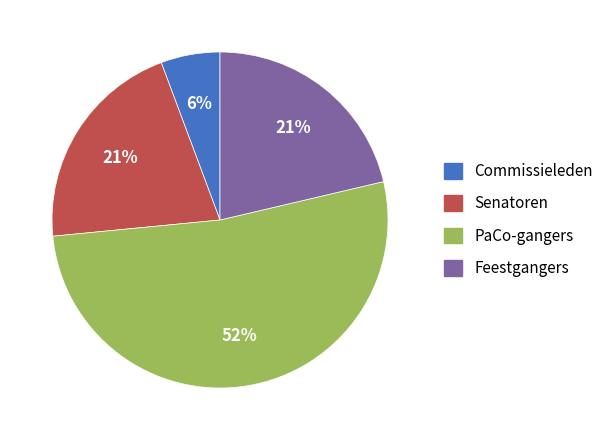

Do Feestgangers and PaCo-gangers together represent more than half of the pie?

Yes